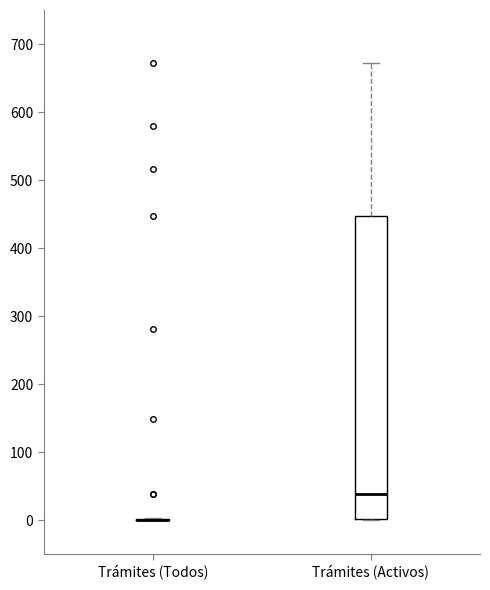

Which box is the tallest, from its lower edge to its upper edge?

Trámites (Activos)